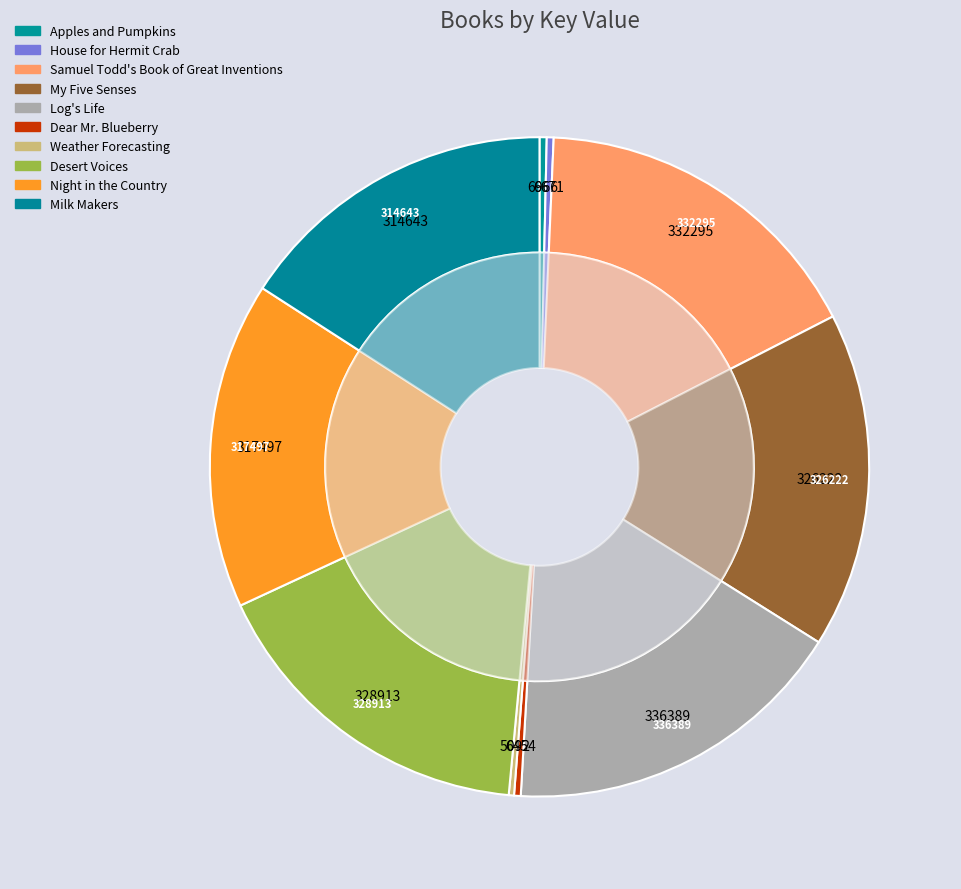

Is Weather Forecasting the majority of the pie?

No